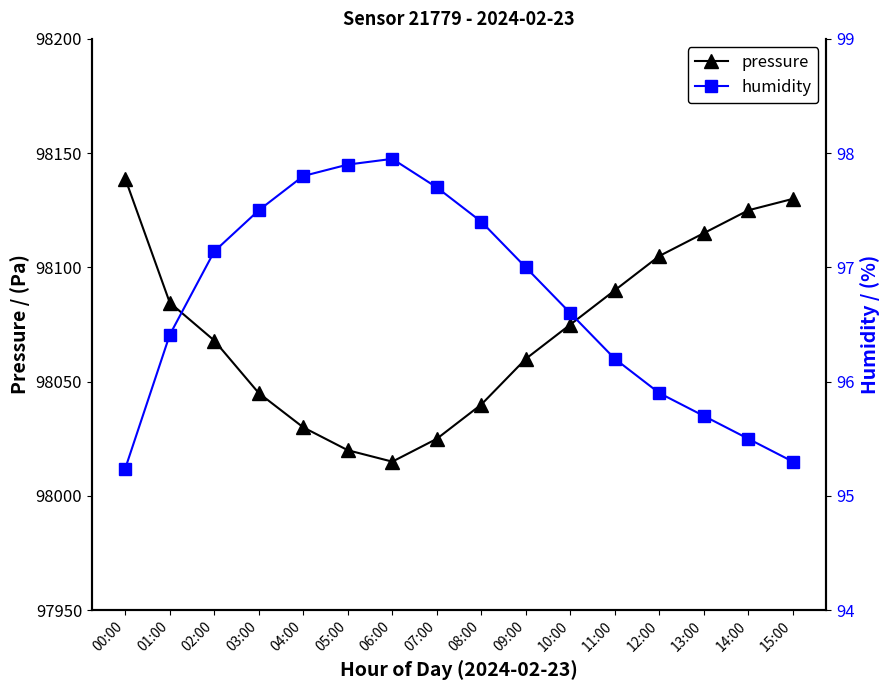

What position from the left is 06:00?

7